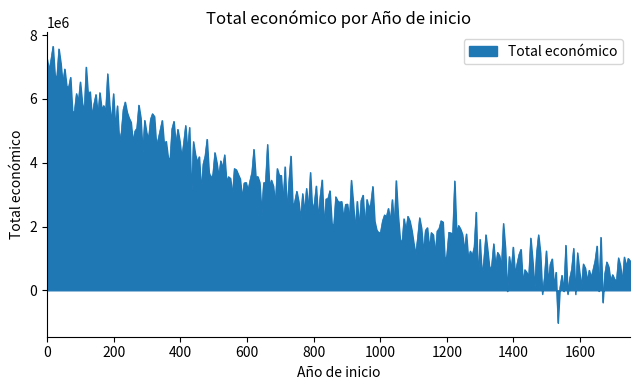

What is the greatest value displayed?

7651711.5